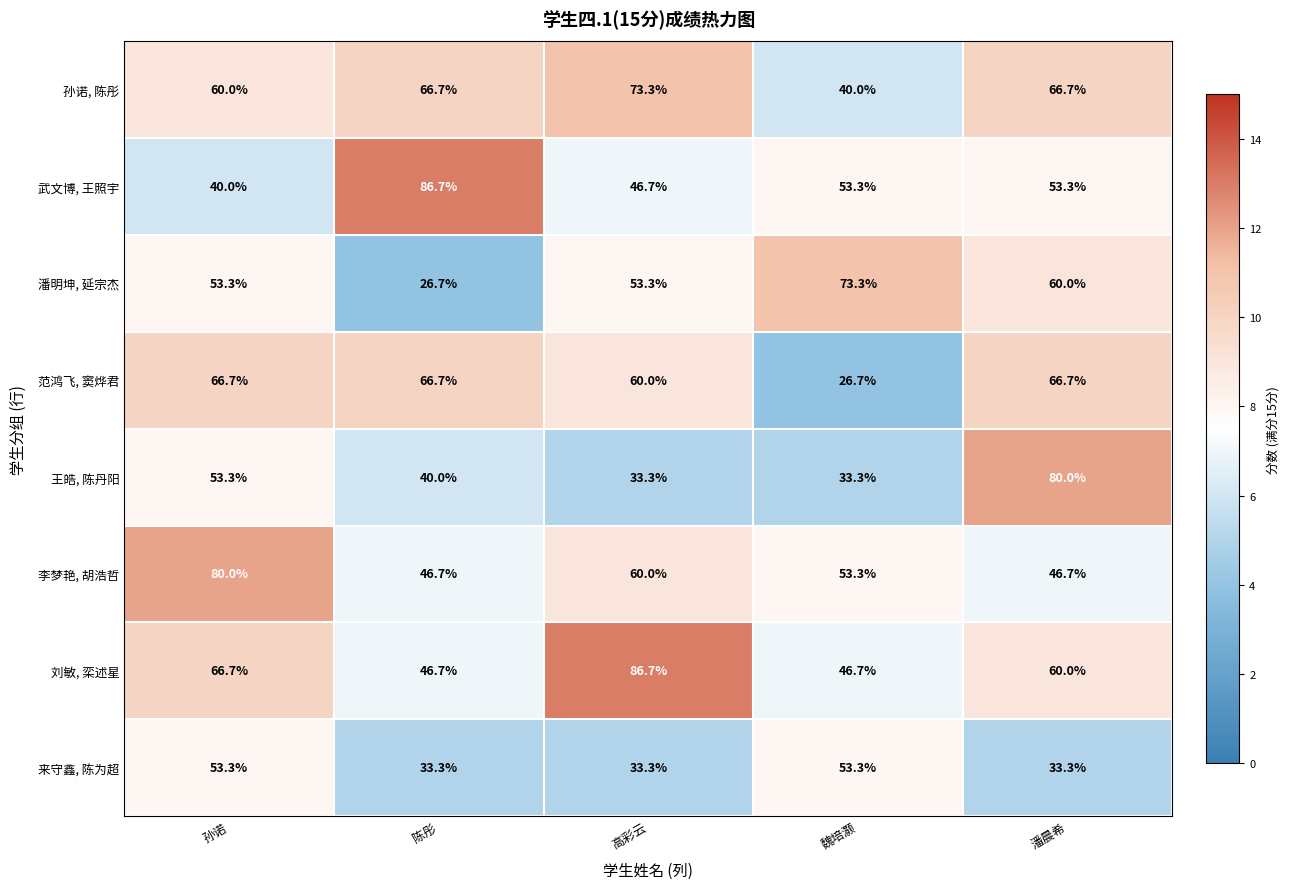

At how many categories does at least one series exceed 52?

5